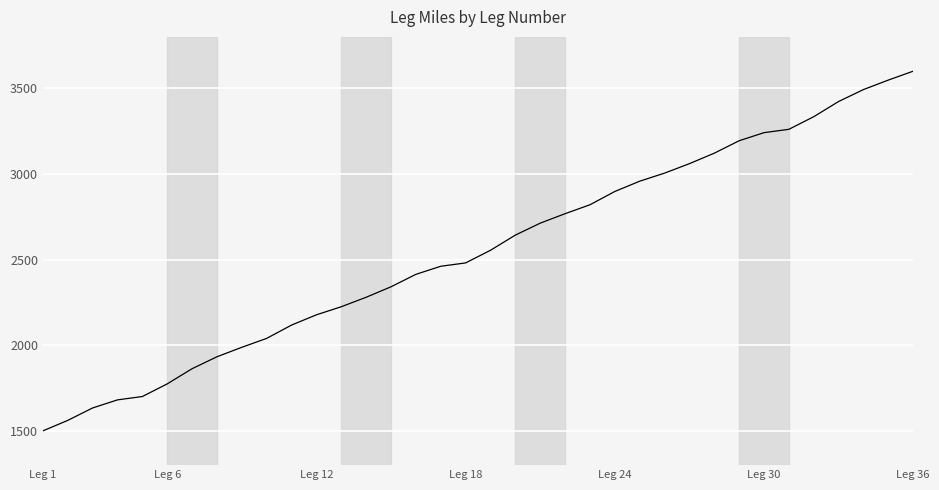

Count the number of data series in this chart.

1